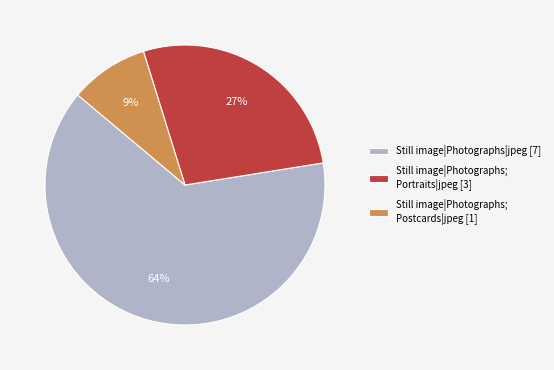

To the nearest percent, what is the difference between the largest and smallest slice percentages?

55%